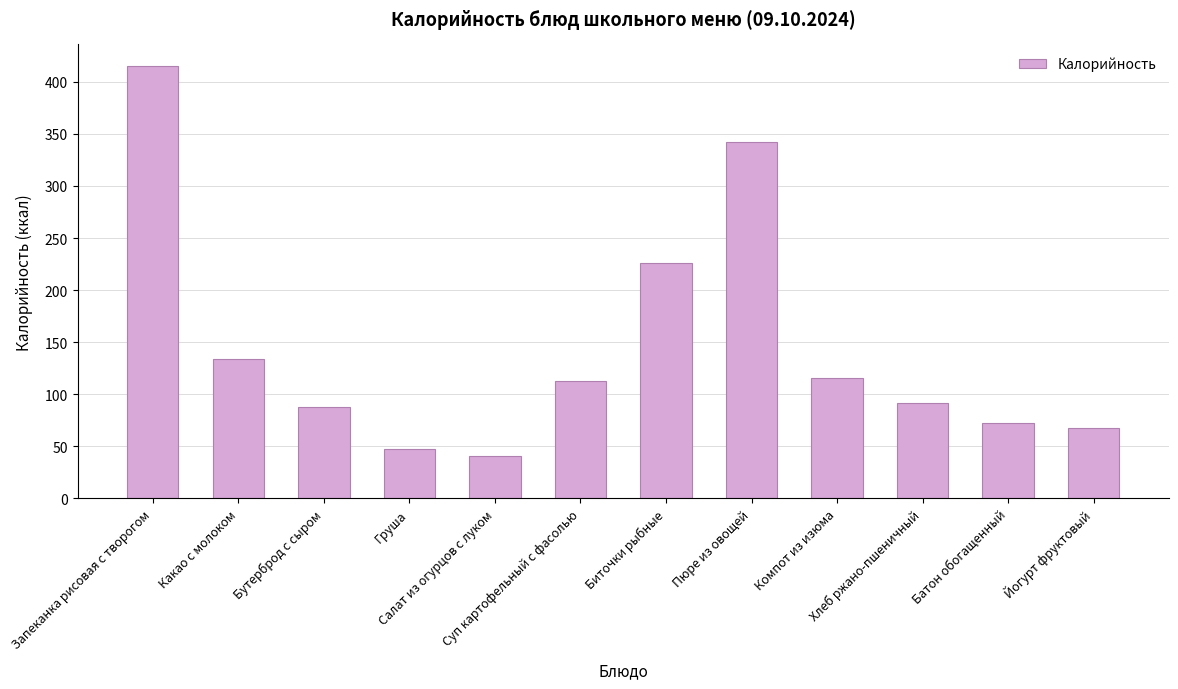

What value does the data have at Бутерброд с сыром?

88.0